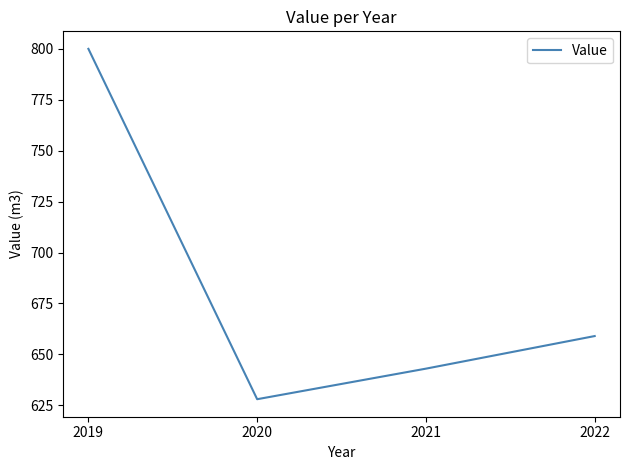

Is this an area chart (filled region under the line)?

No